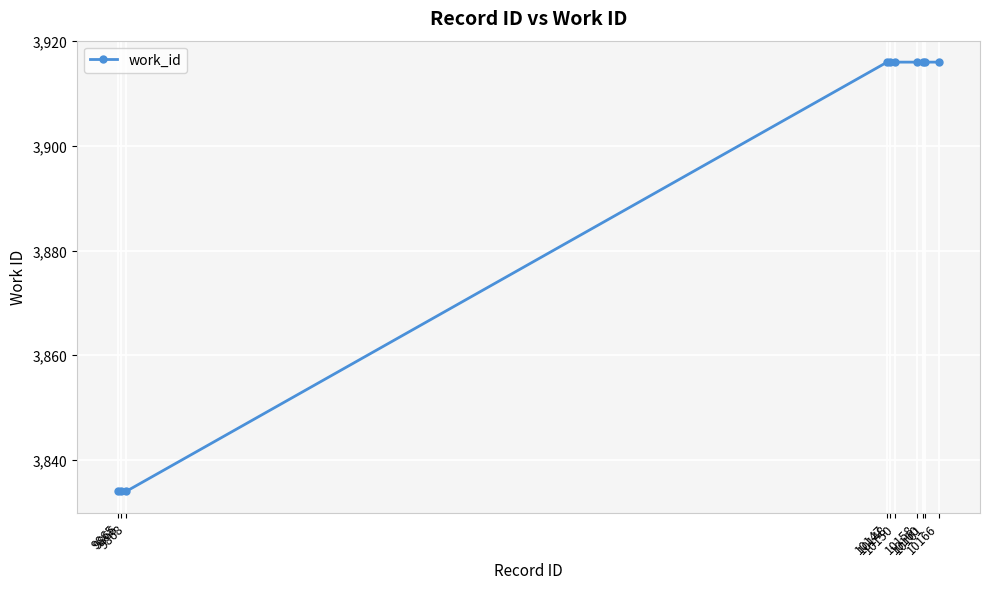

What is the sum of all values?

38914